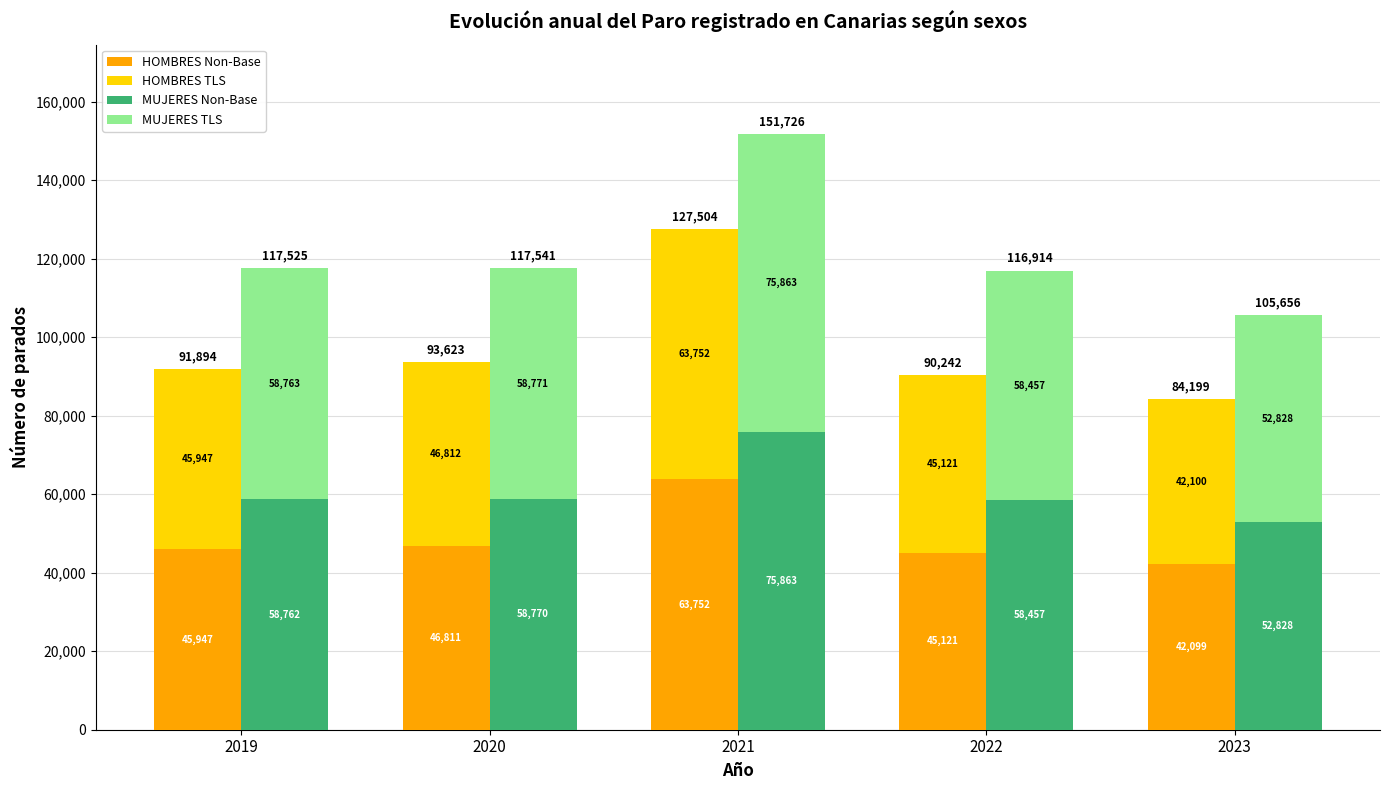

Which category has the lowest value across all series?

2023